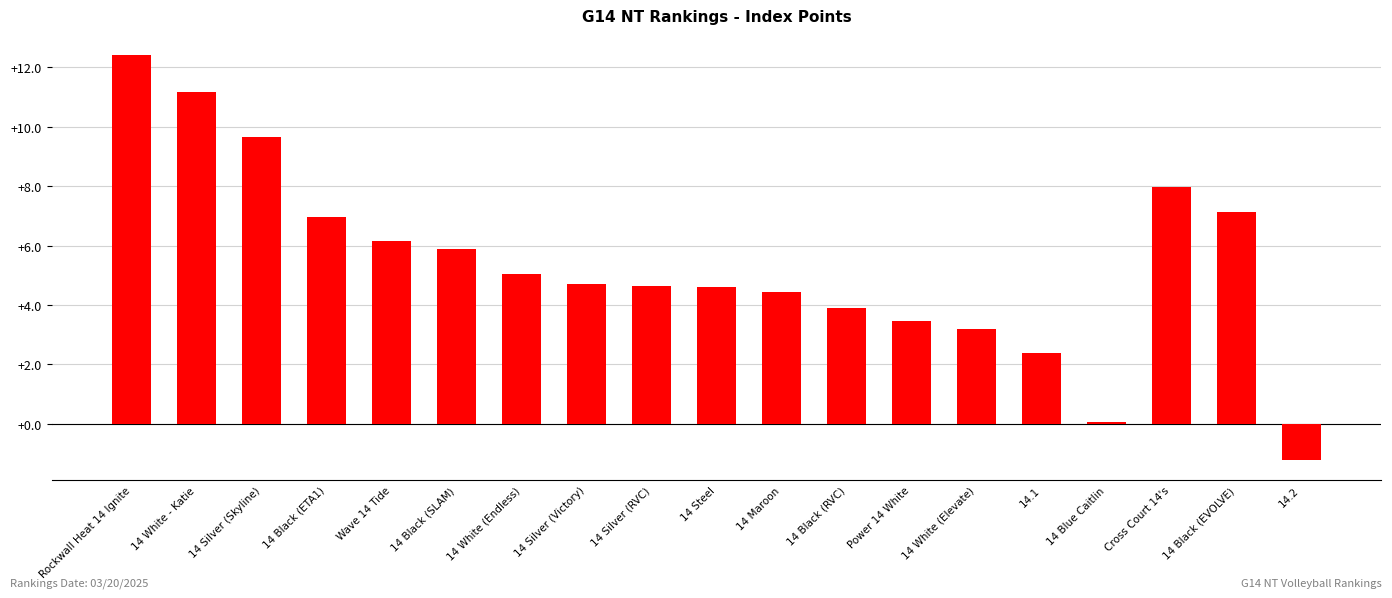

What is the average value?

5.4